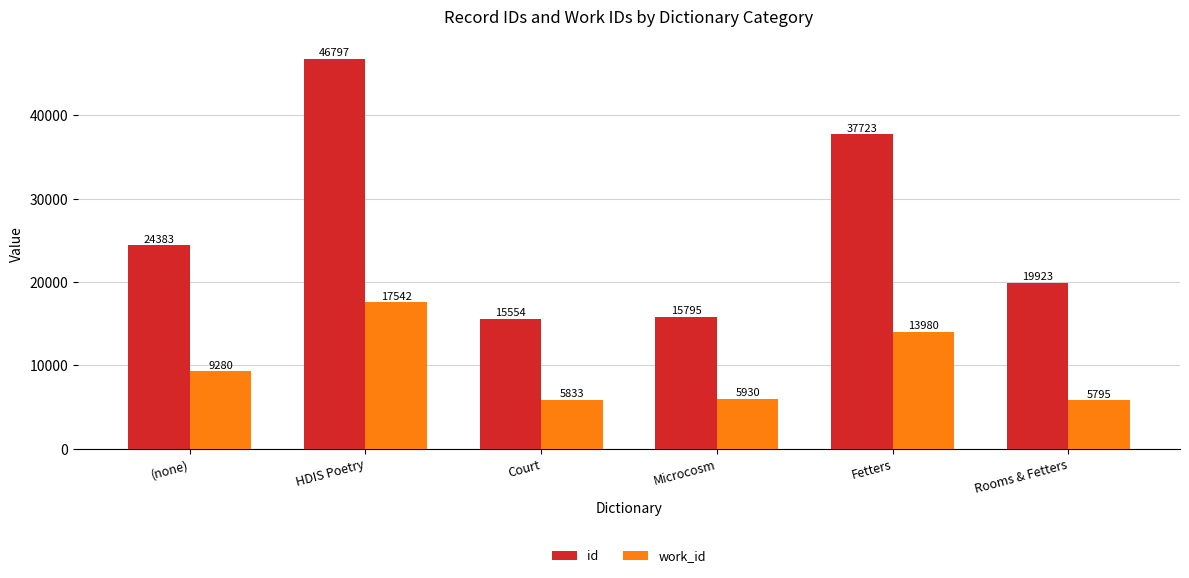

Is it true that work_id equals 5833 at Court?

True